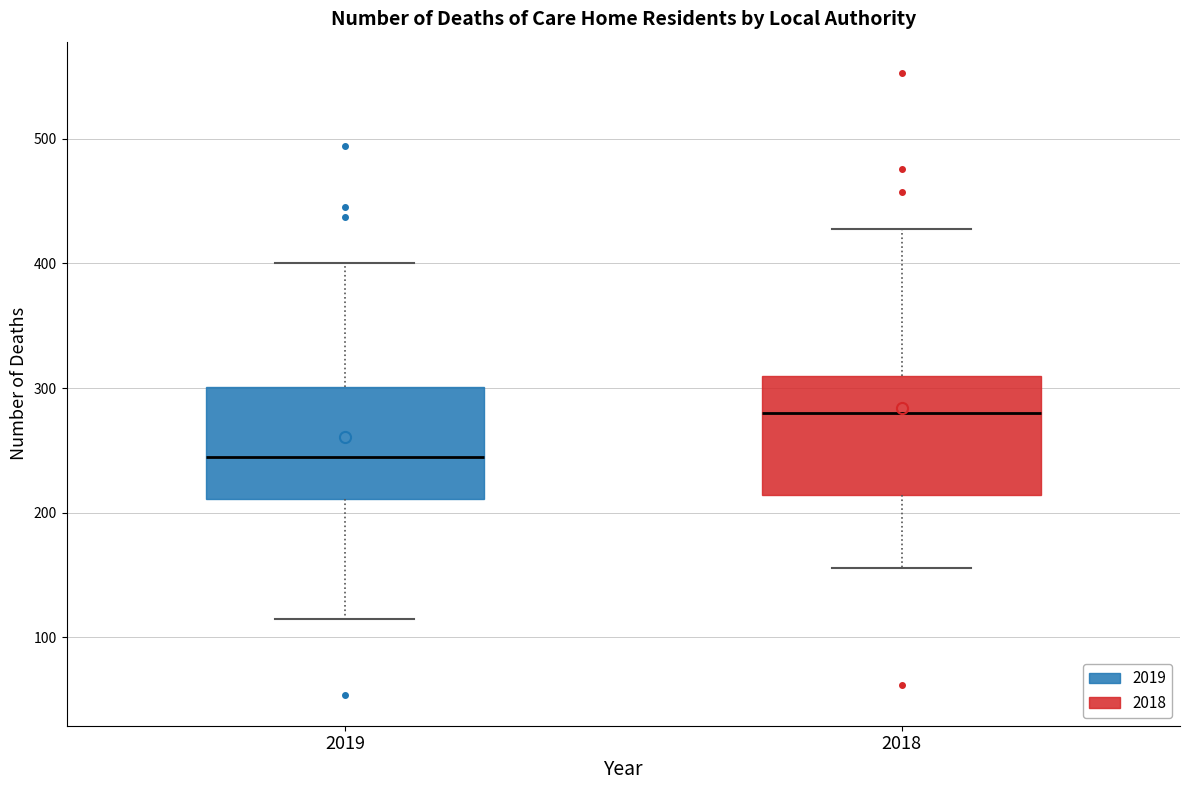

Reading left to right, transcribe this box plot: for each box, give where its median line is, the range the box spans, and where its two whiskers end, as read against the y-axis. The values are not printed on the chart, so give them approximately, as read against the axis.

2019: median 250, box 210 to 300, whiskers 120 to 400
2018: median 280, box 210 to 310, whiskers 160 to 430